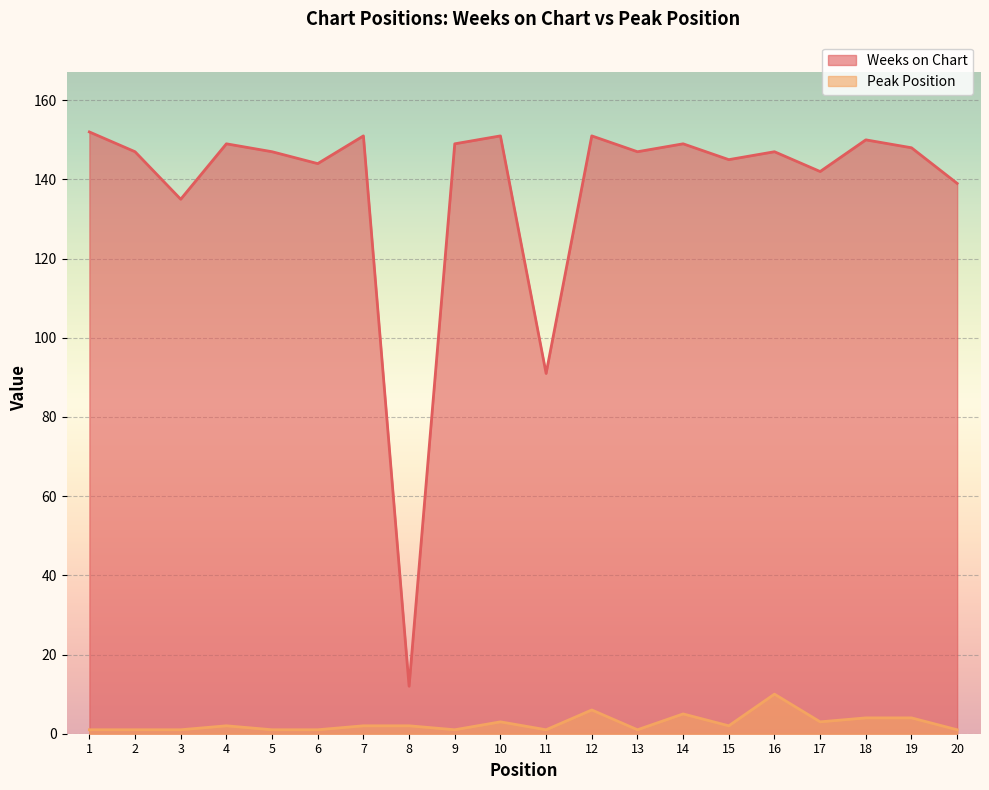

Between 14 and 13, which is larger?

14